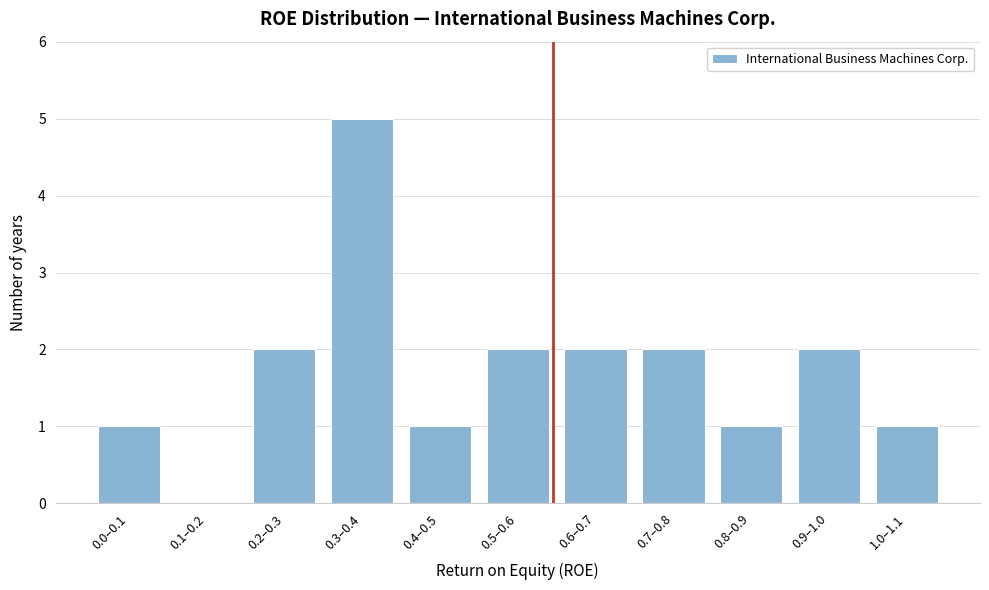

Reading left to right, transcribe all the data shown in this chart.

0.0–0.1=1	0.1–0.2=0	0.2–0.3=2	0.3–0.4=5	0.4–0.5=1	0.5–0.6=2	0.6–0.7=2	0.7–0.8=2	0.8–0.9=1	0.9–1.0=2	1.0–1.1=1